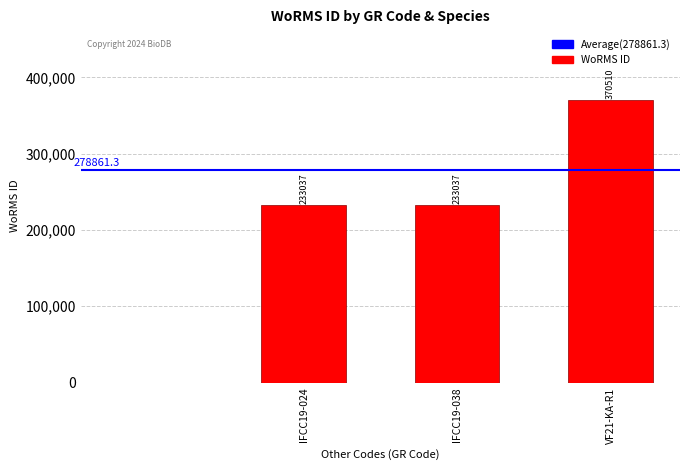

What is the sum of all values?

836584